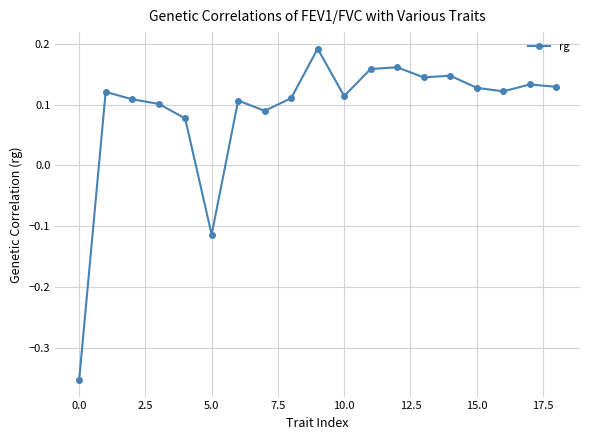

What is the difference between the maximum and minimum values?

0.5